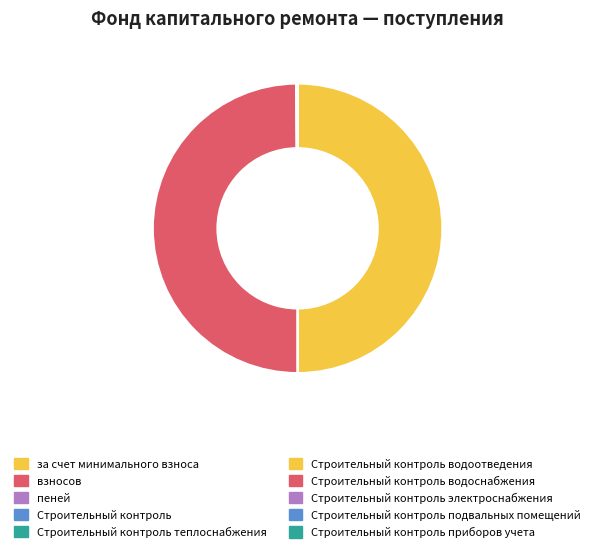

Count the number of slices in the pie.

10